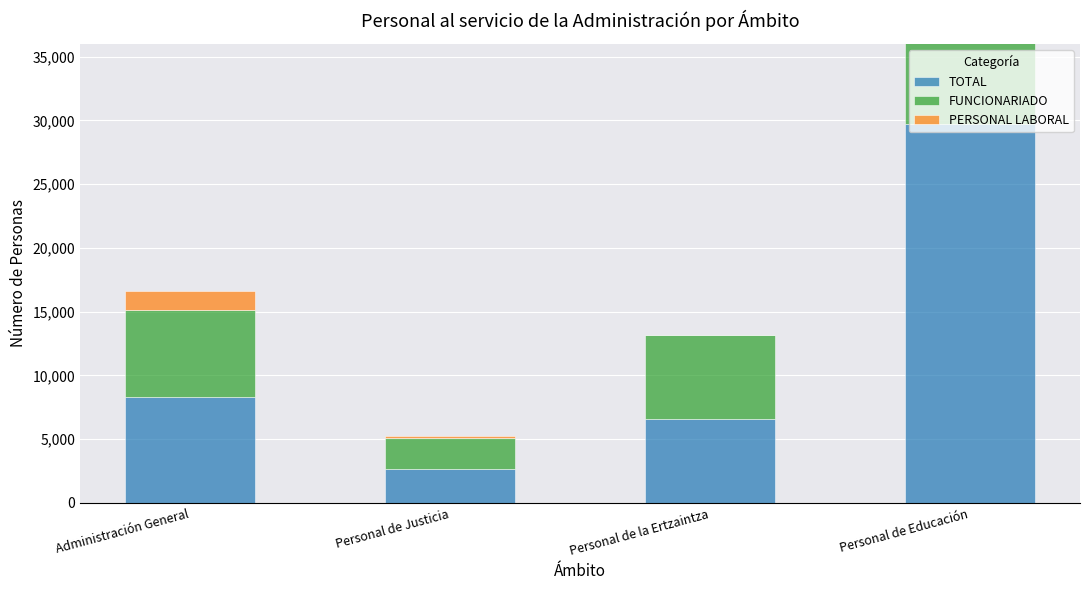

Reading left to right, extract all data points from this chart.

TOTAL: 8295	2629	6583	29728
FUNCIONARIADO: 6851	2458	6583	26598
PERSONAL LABORAL: 1444	171	0	3130